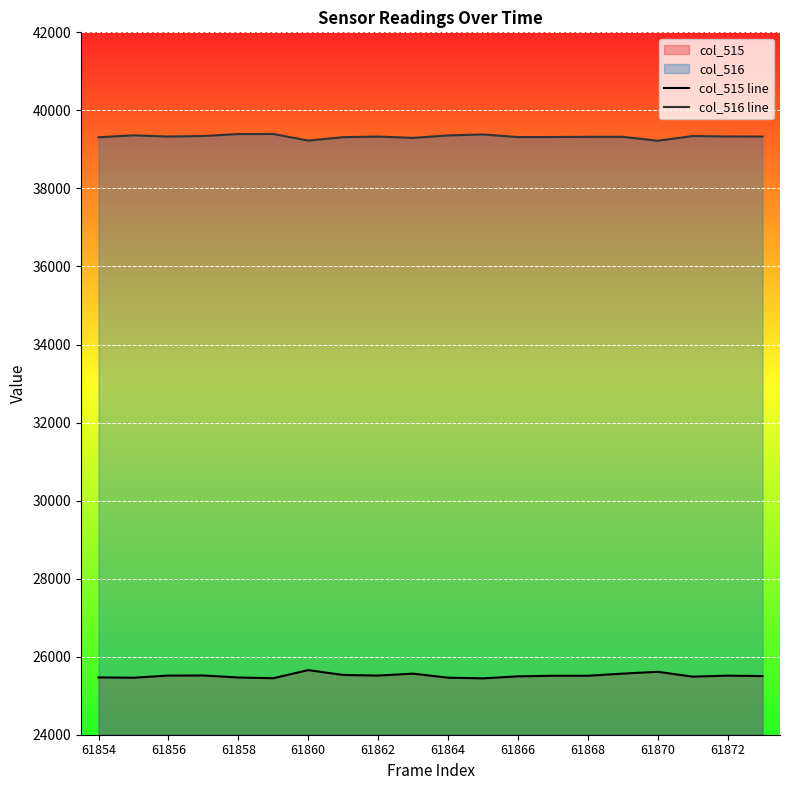

What is the value of the col_515 line point at the 15th from the left?

25511